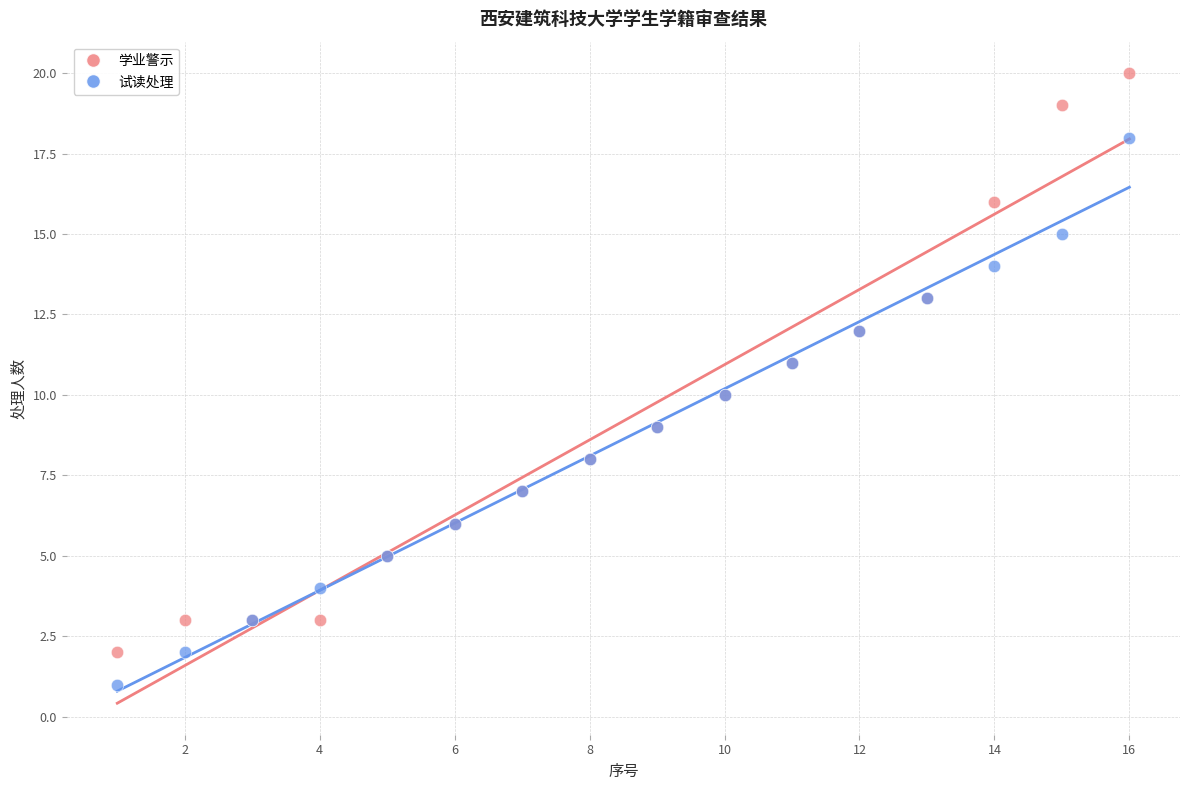

Which series reaches the maximum Y coordinate?

学业警示